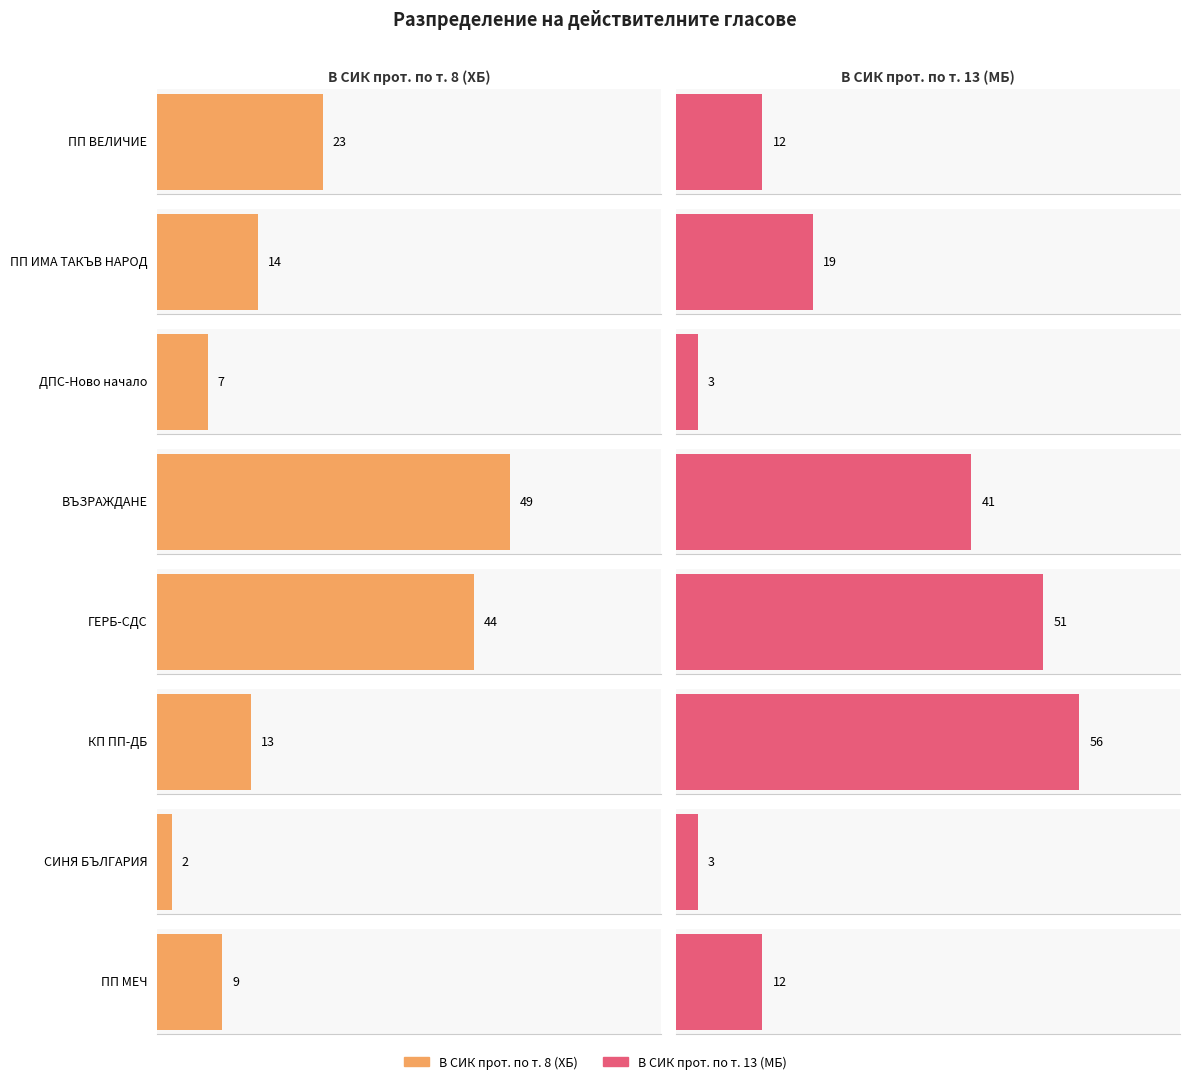

What is the difference between the second highest and minimum values in the В СИК прот. по т. 8 (ХБ) series?

42